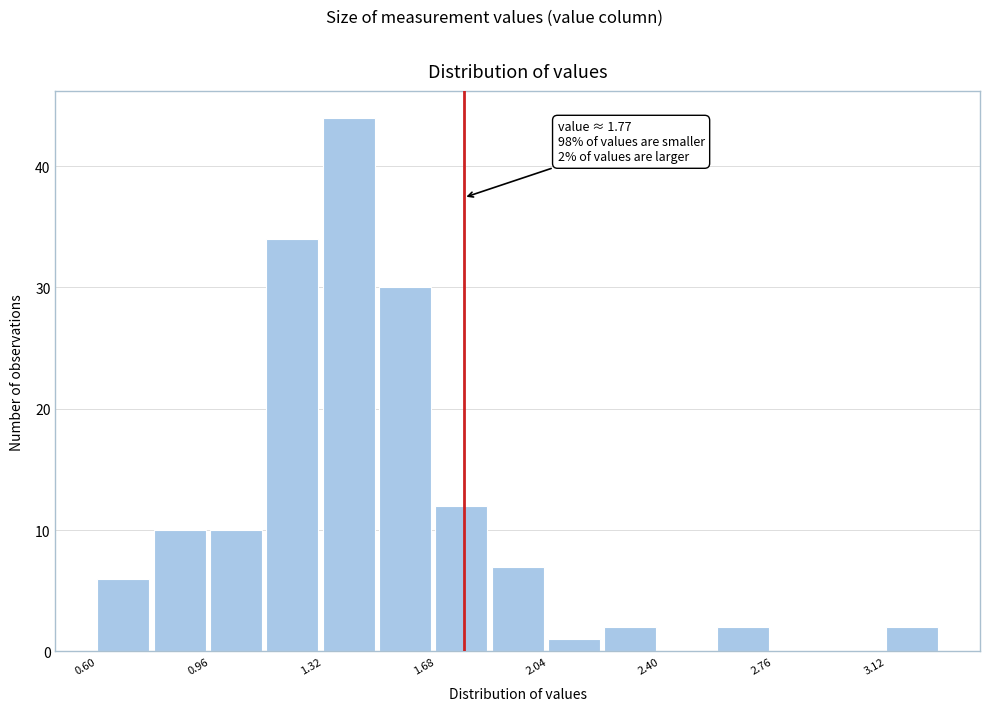

Read against the x-axis, roughly where is the centre of the tallest bar?

1.40